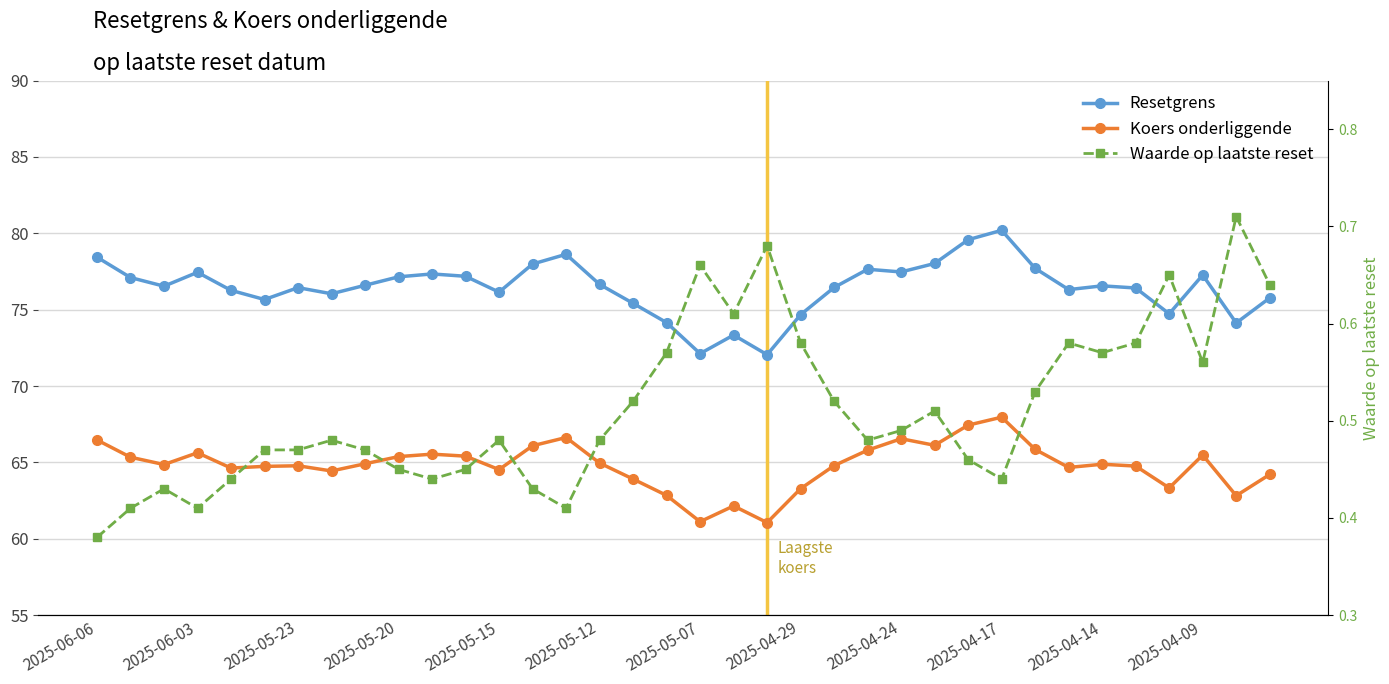

The value of Koers onderliggende at 19 is 62.1. True or false?

True